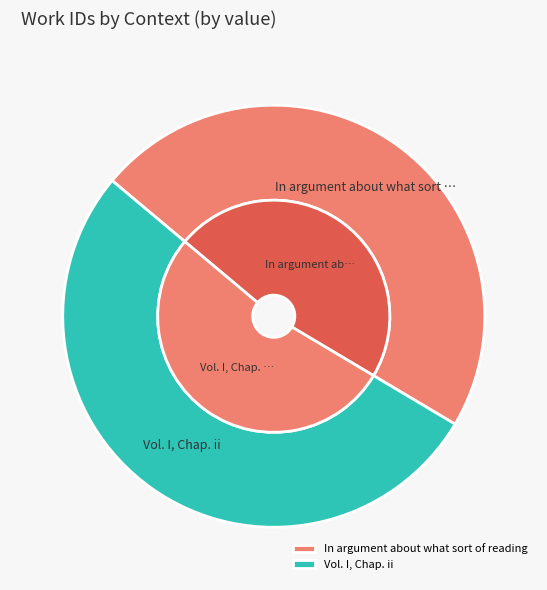

To the nearest percent, what percentage of the pie is In argument about what sort of reading?

47%